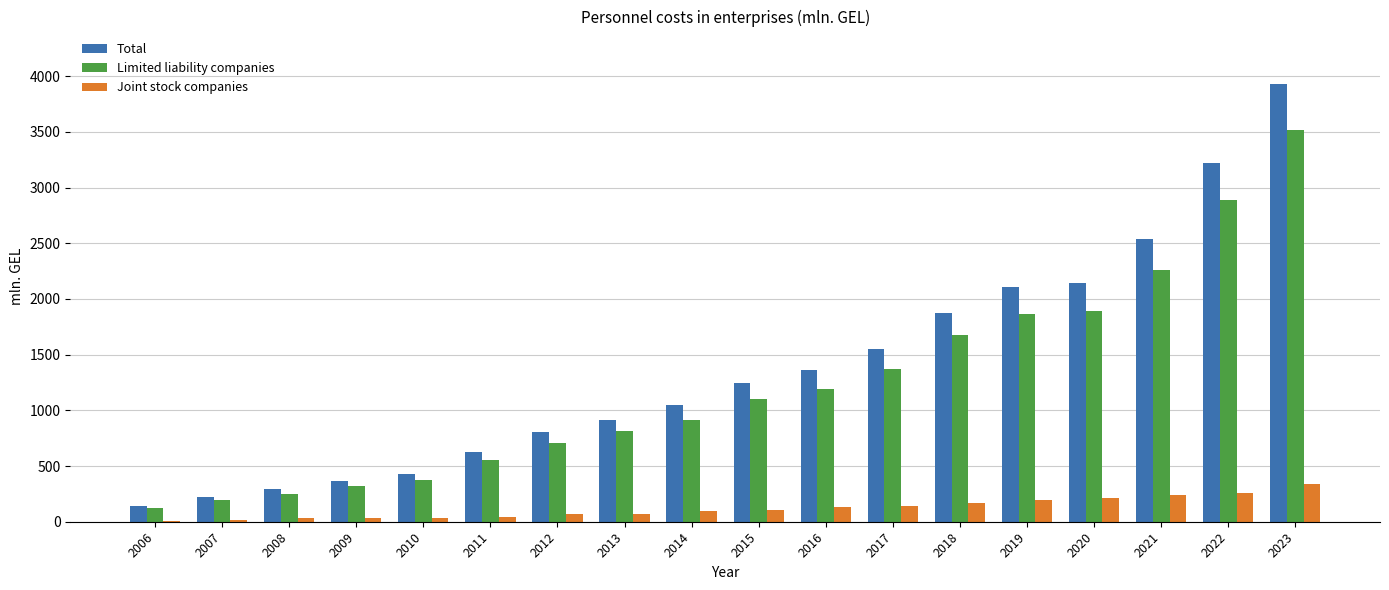

Which series changed the most between 2009 and 2018?

Total